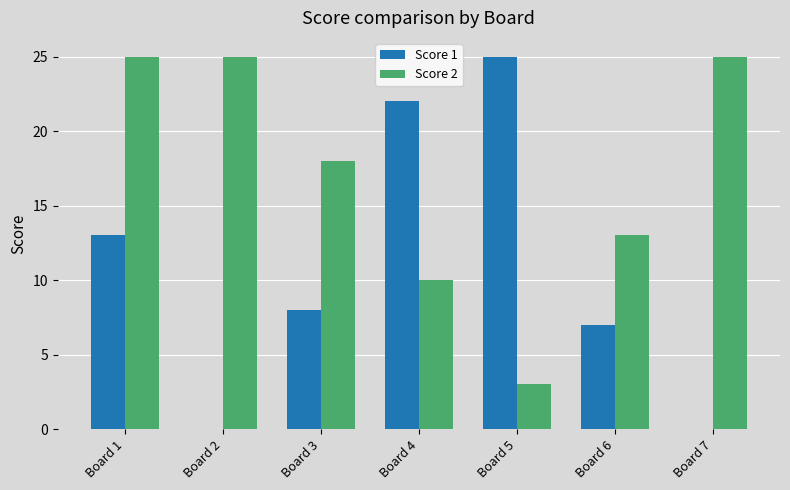

Is it true that Score 1 equals 7 at Board 6?

True